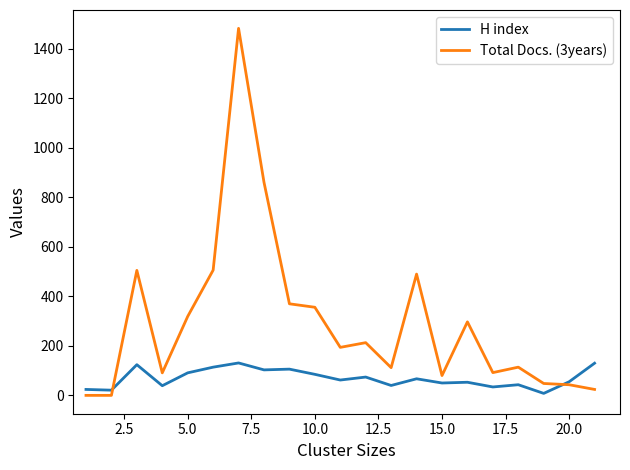

Which series has the largest total across all categories?

Total Docs. (3years)